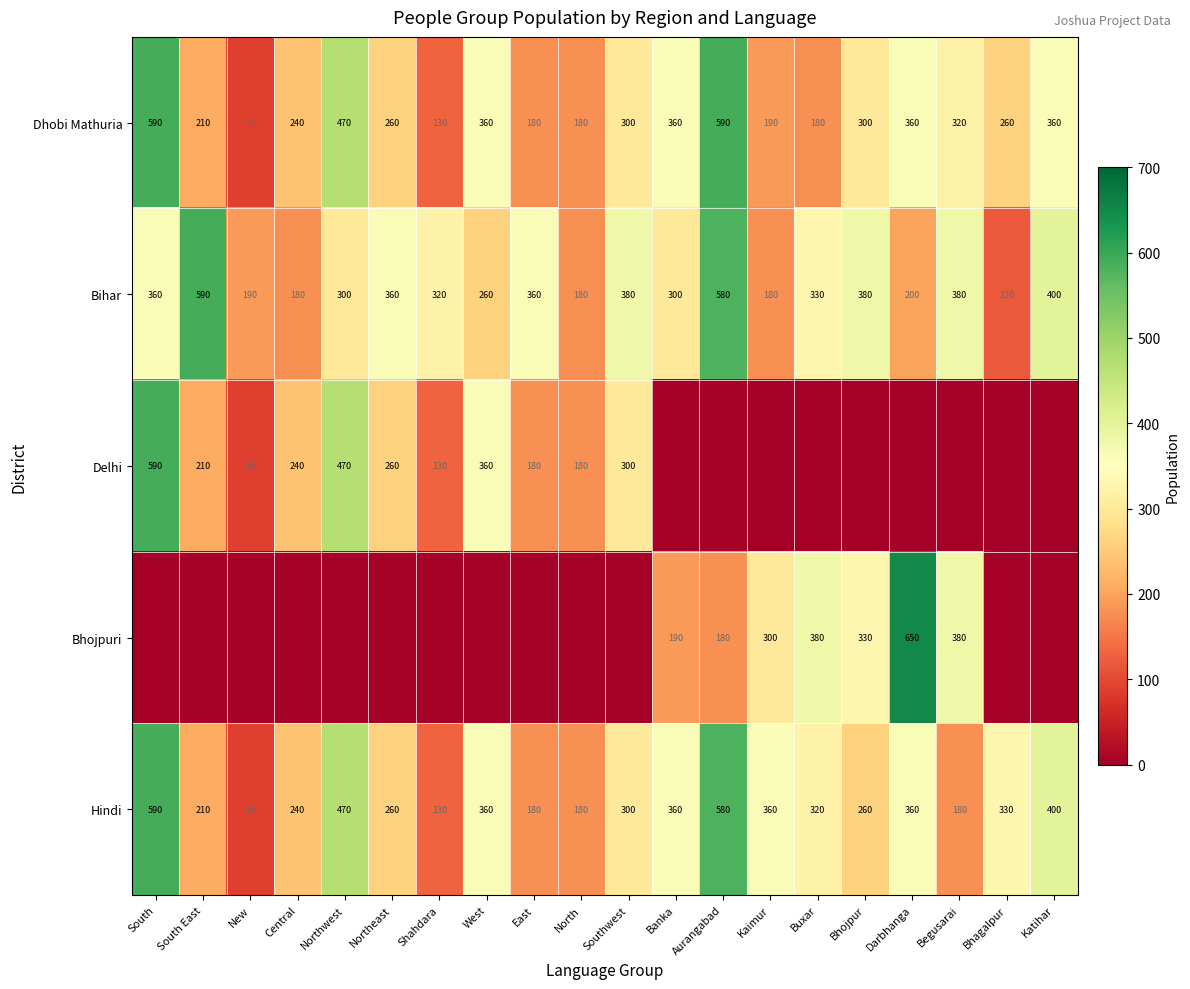

What is the average value of the Hindi series?

308